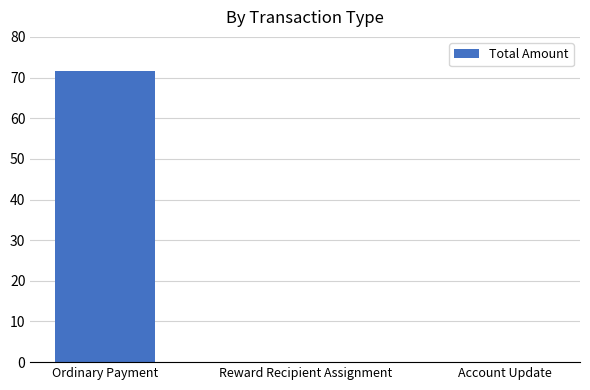

What is the change in value from Ordinary Payment to Account Update?

-71.7